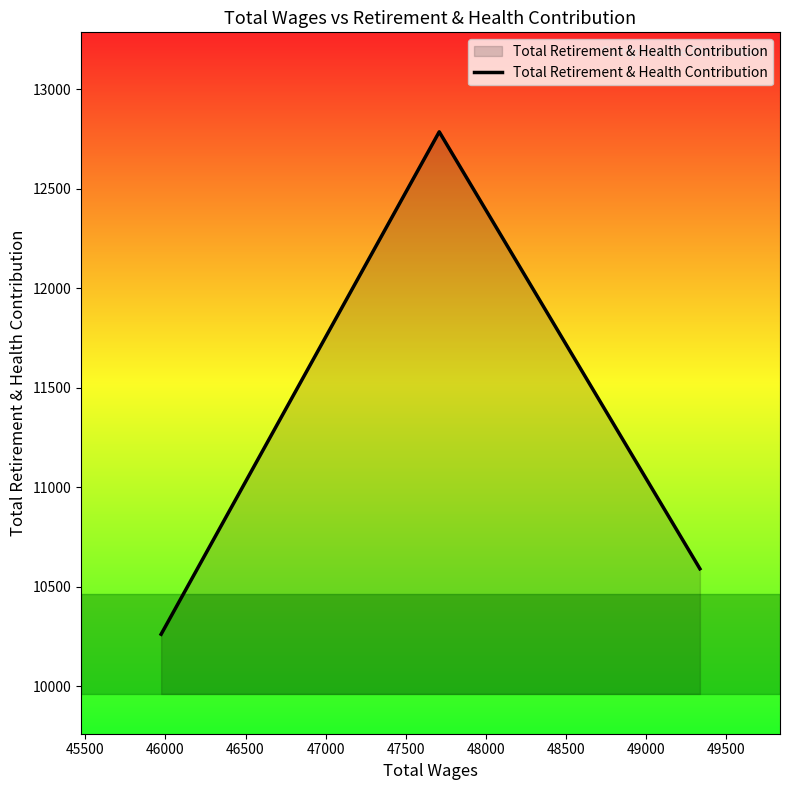

What is the maximum value shown in the chart?

12786